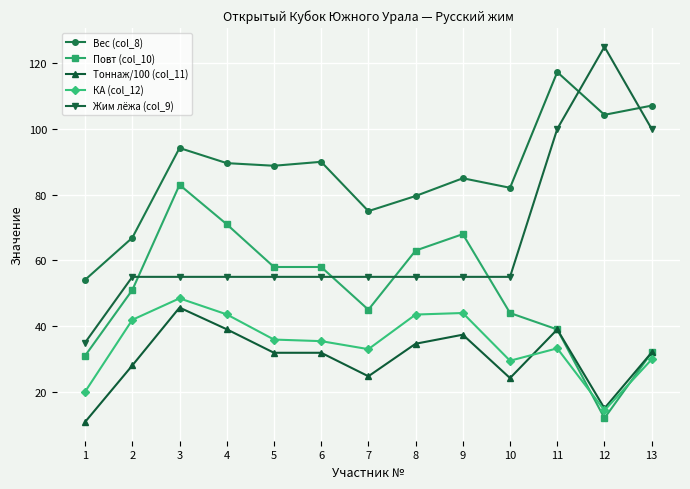

Where does the Тоннаж/100 (col_11) series first go above 31?

3